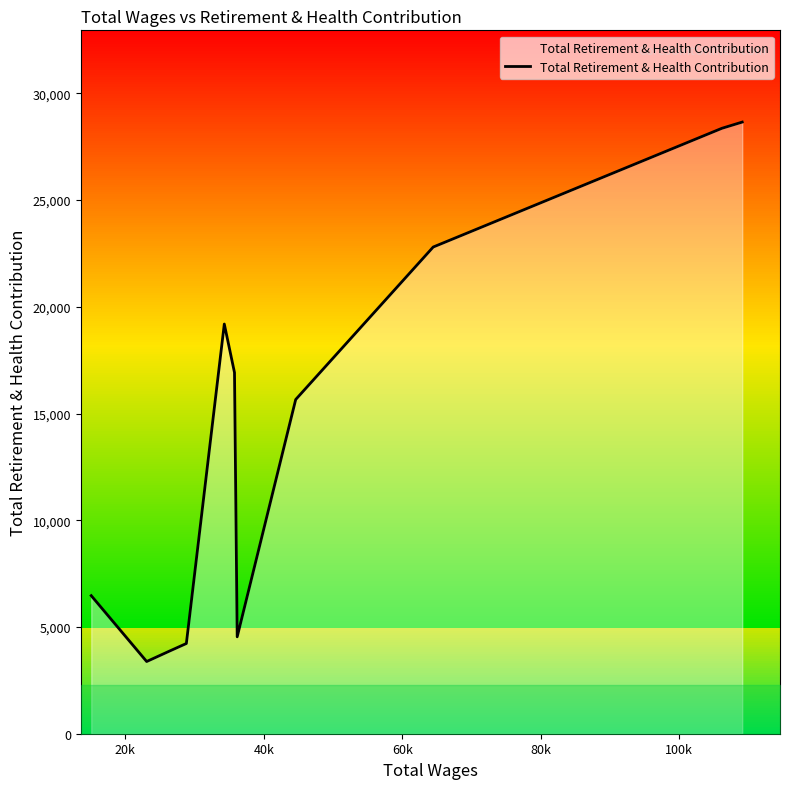

What is the lowest value of the Total Retirement & Health Contribution series?

3382